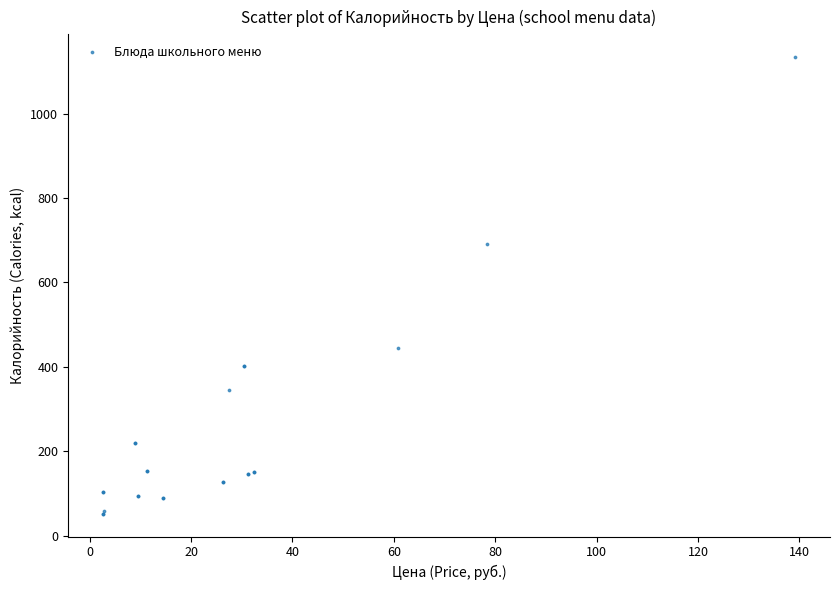

What Y value in the scatter plot is closest to 593?

690